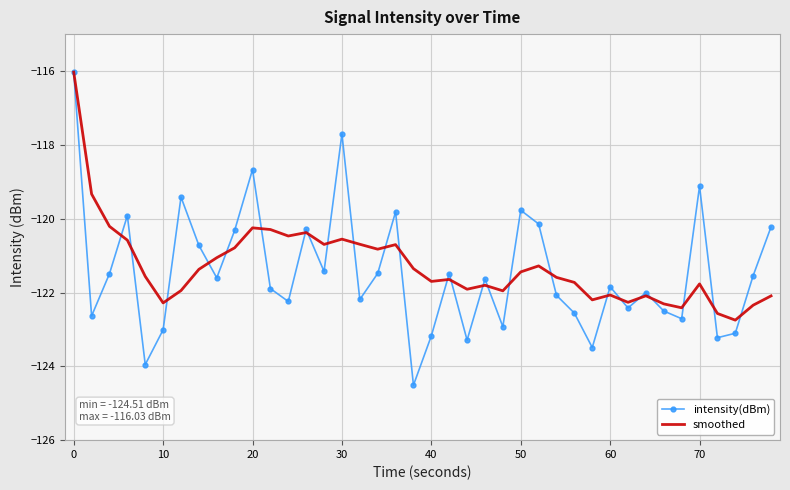

What is the lowest value of the smoothed series?

-122.7